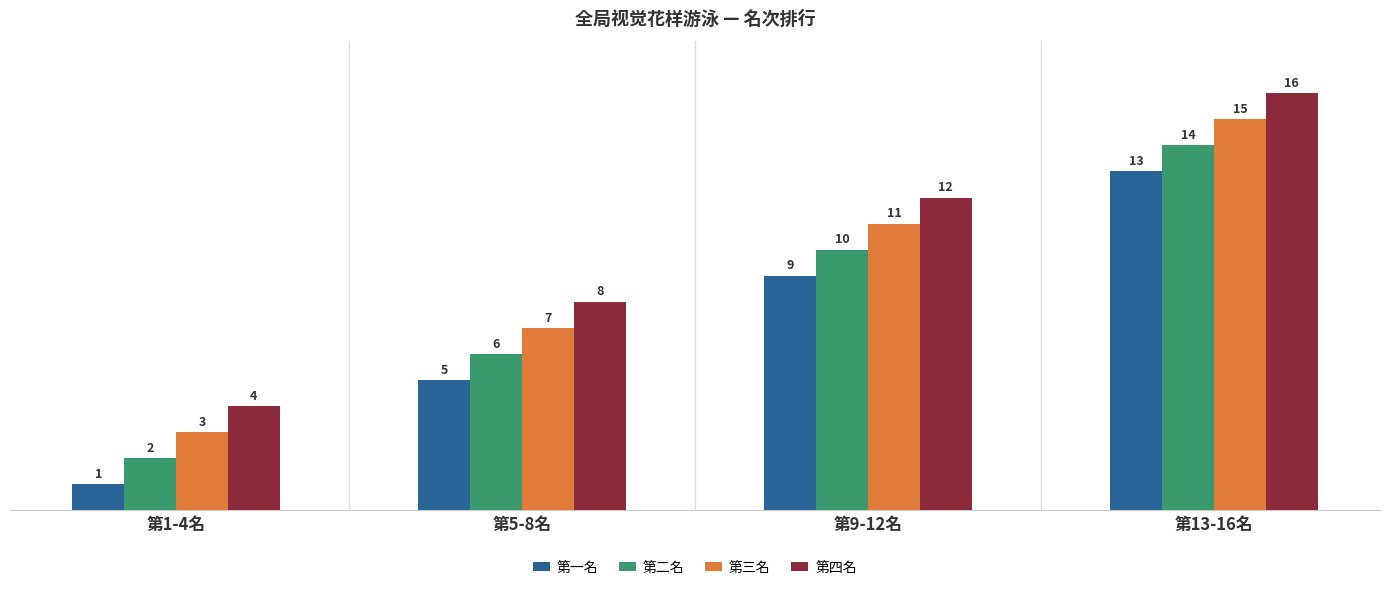

What is the spread (max minus min) of values at 第5-8名?

3